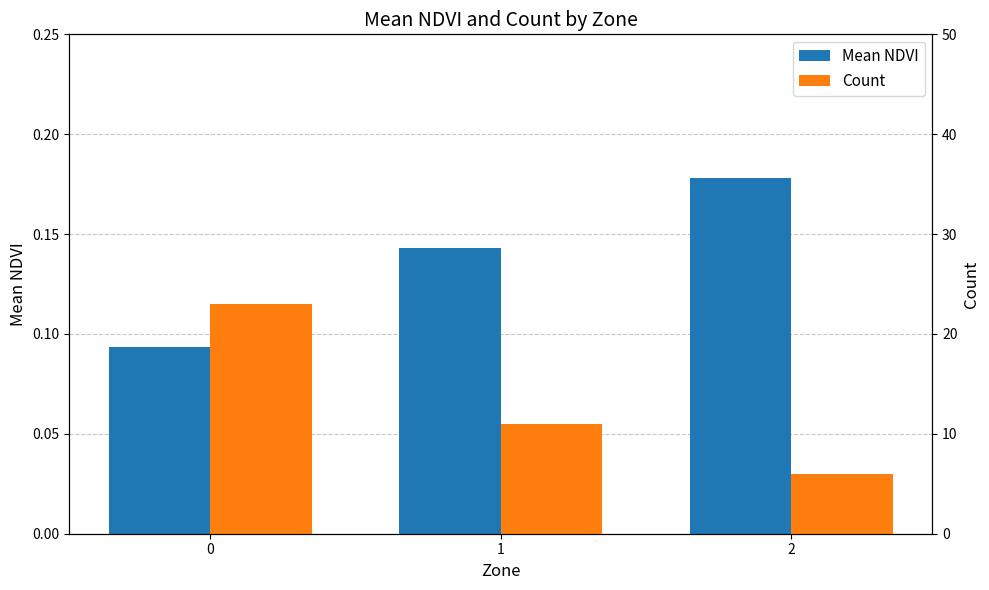

What is the sum of all Count values?

40.0